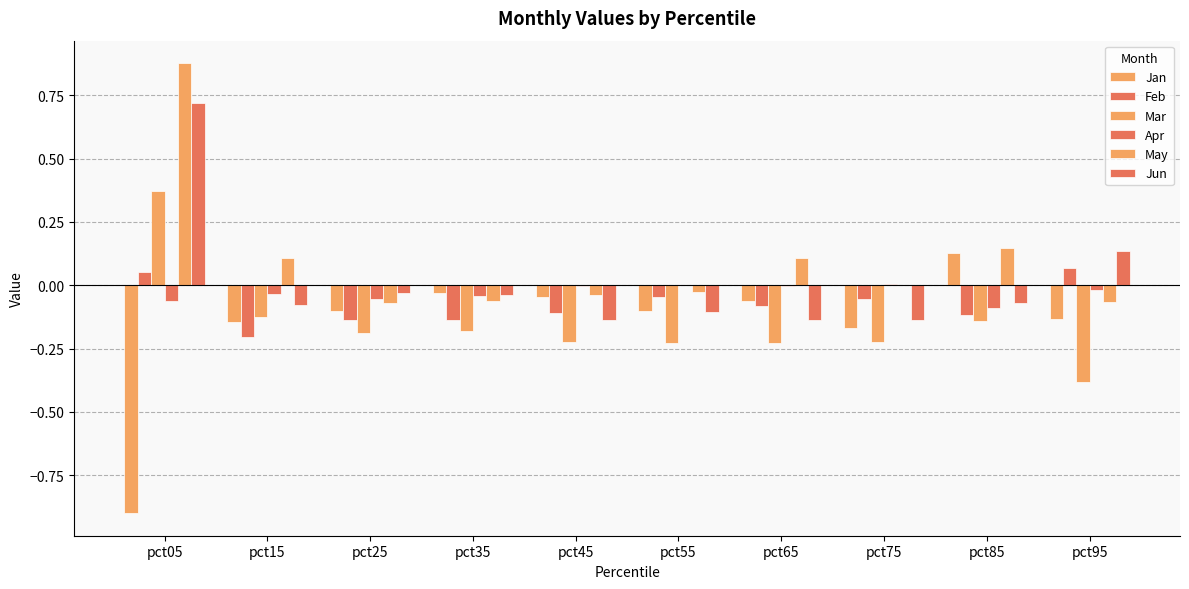

How many categories are shown in the chart?

10